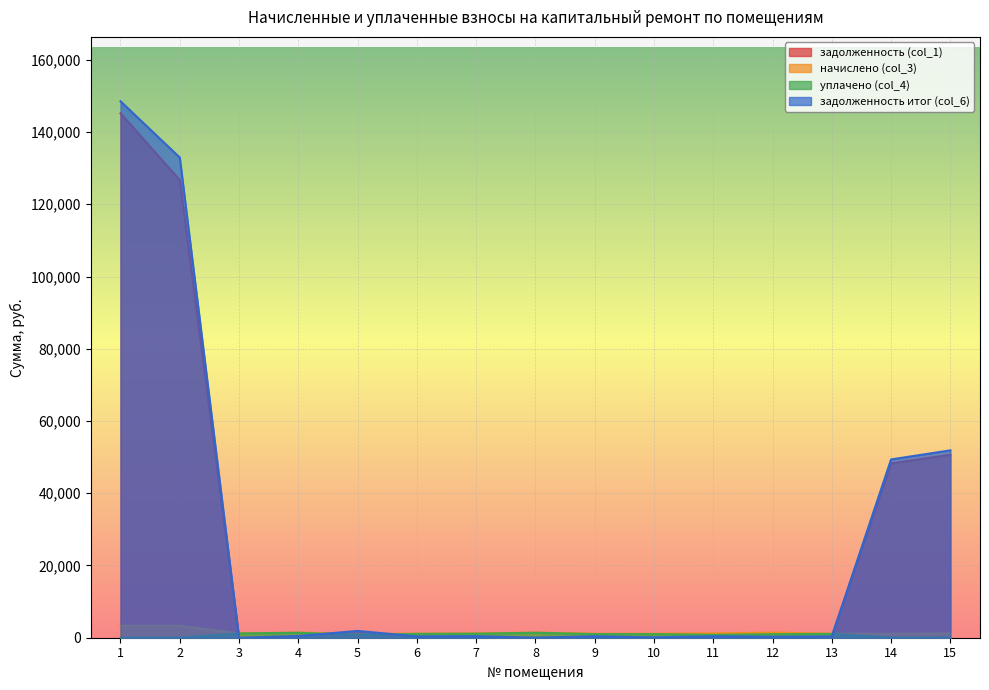

True or false: уплачено (col_4) has more than 0 interior local peaks.

True